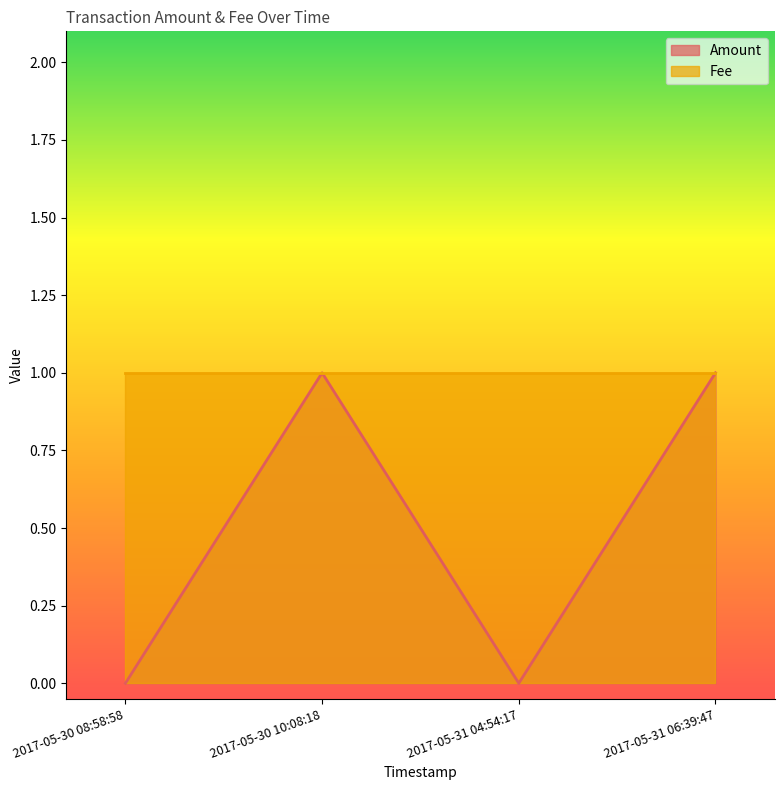

What is the sum of all values?

2